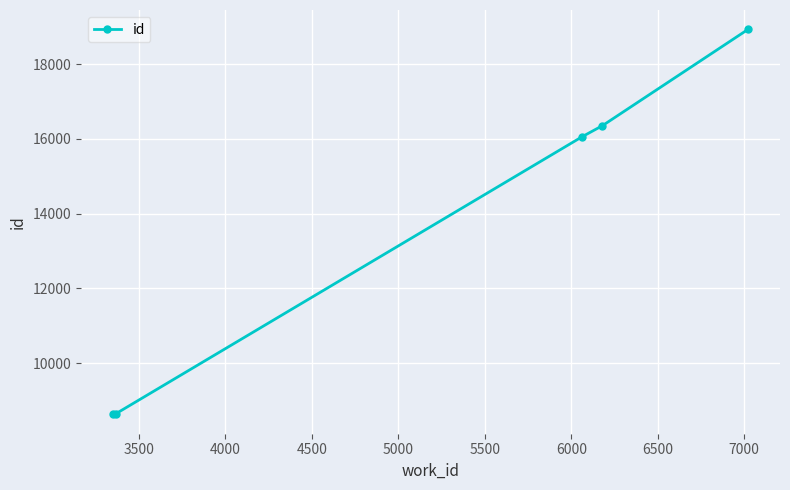

What is the value of the 4th point from the left?

16356